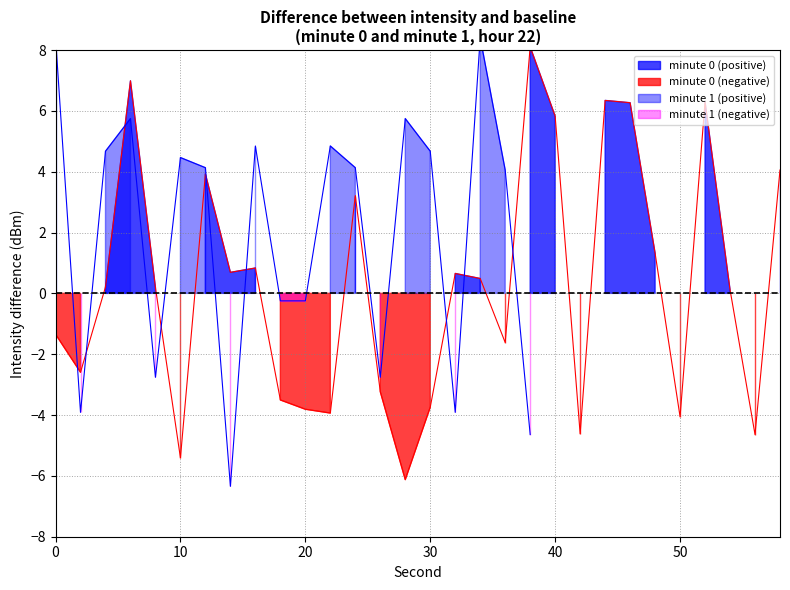

Which label corresponds to the largest value in the chart?

38